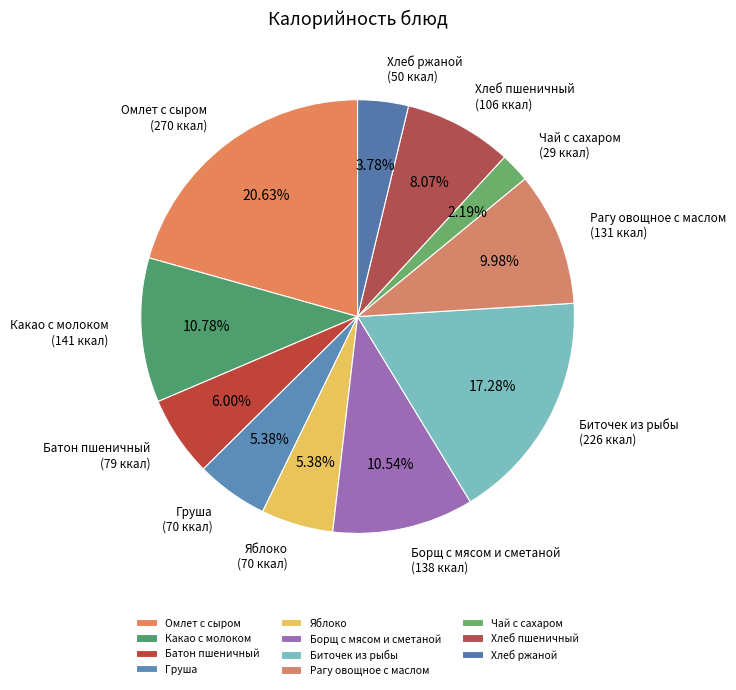

Which slice is the smallest?

Чай с сахаром